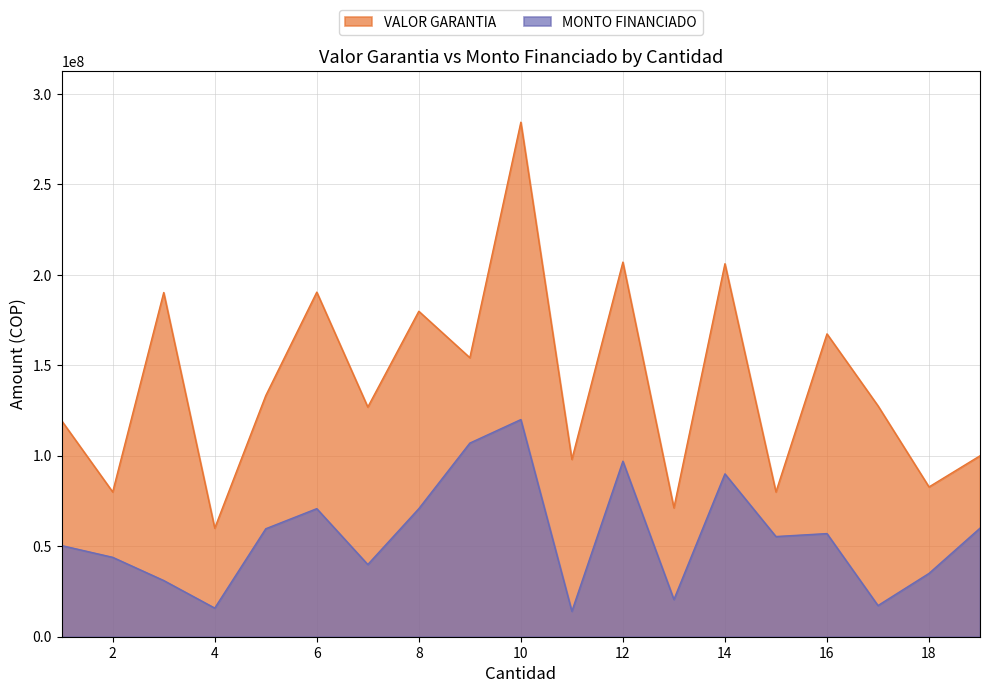

How many categories are shown in the chart?

19